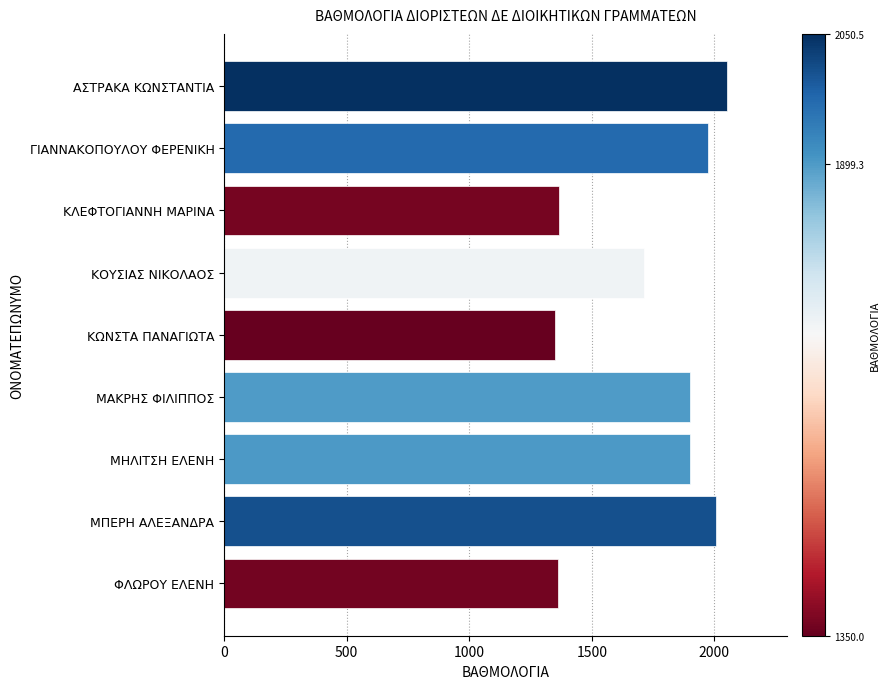

What is the value of the 4th bar from the top?

1714.0